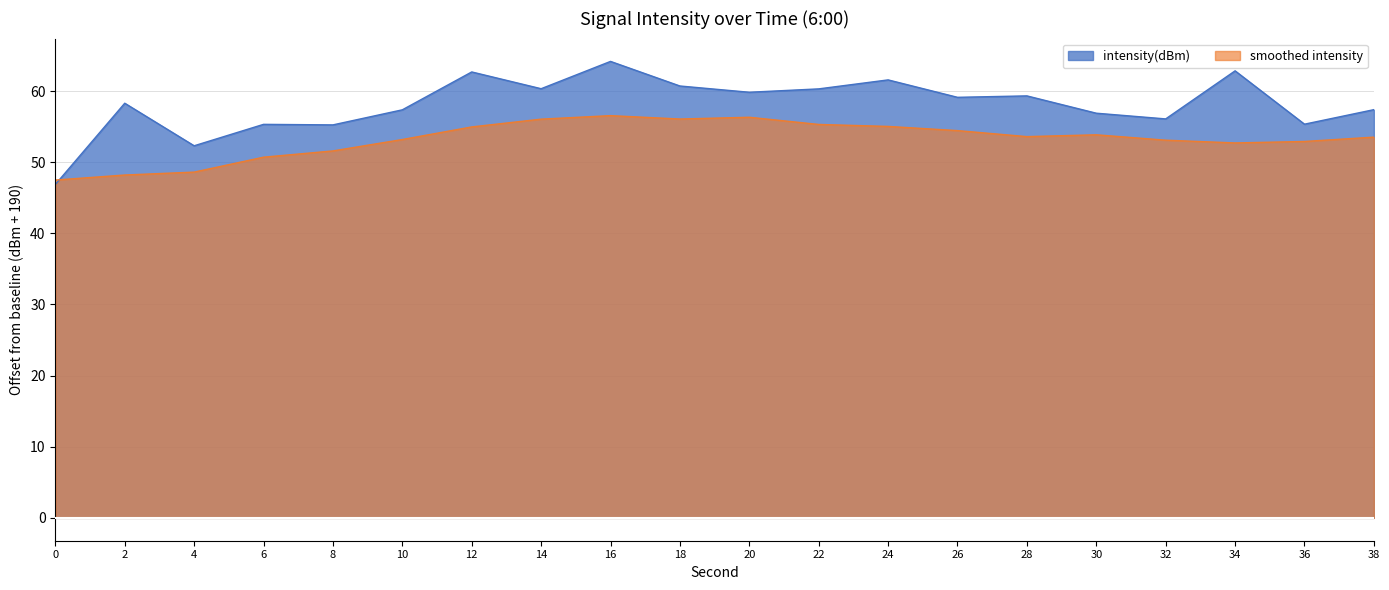

Read the value at 22.

60.3